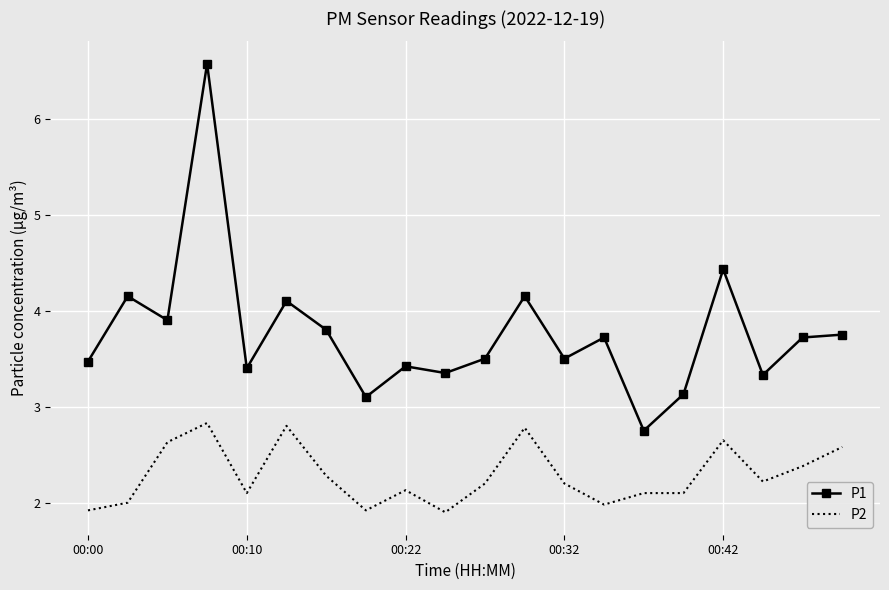

Which series has the largest total across all categories?

P1